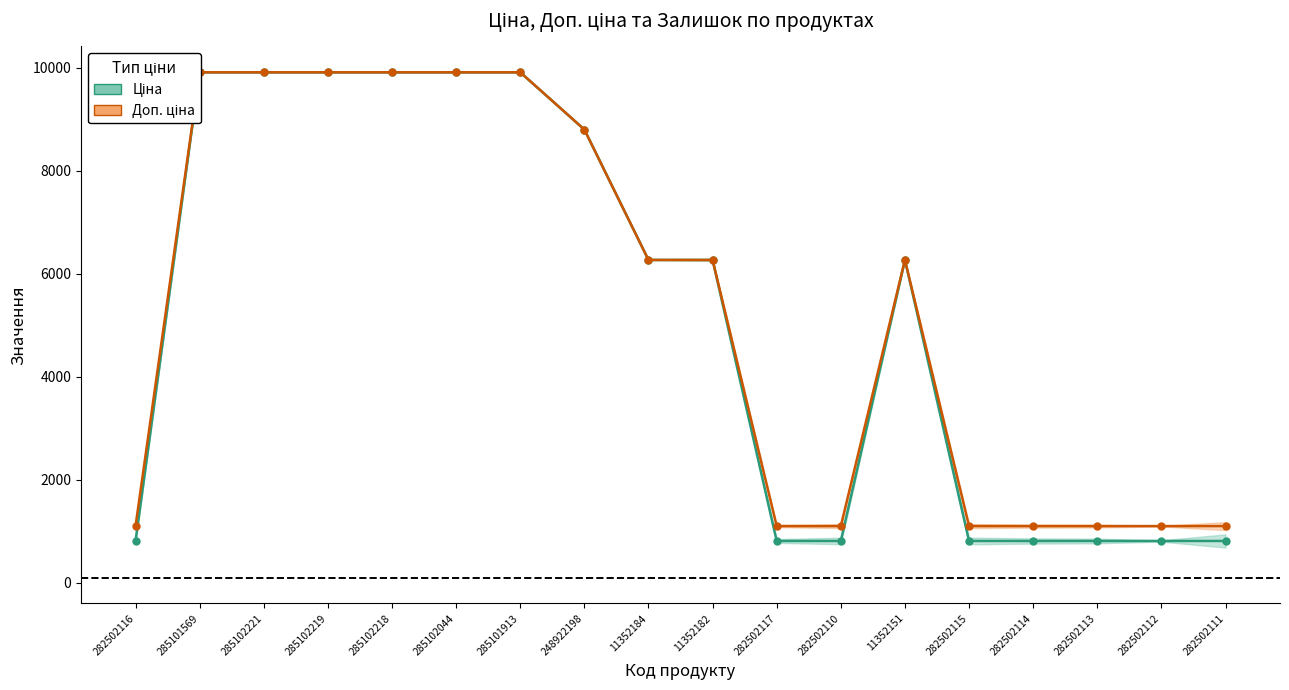

True or false: Доп. ціна and Ціна intersect in this chart.

False